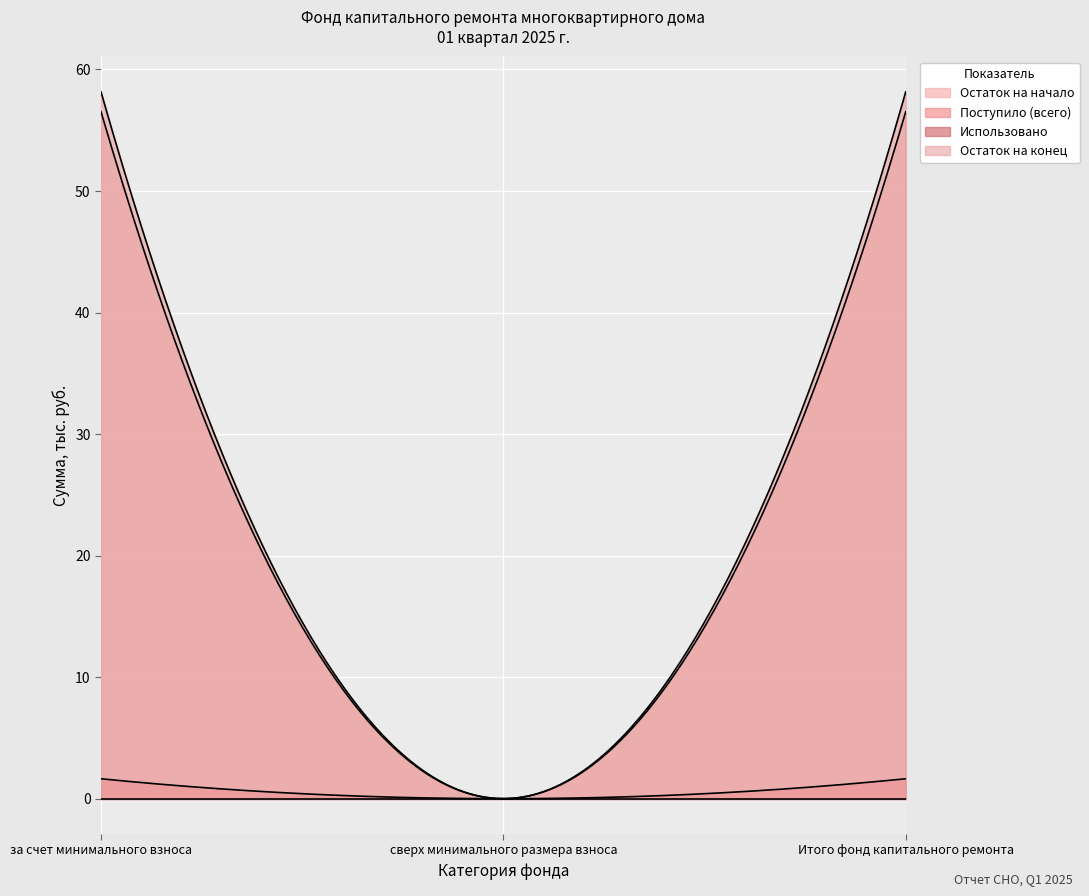

List the labels in order of Остаток на конец value, smallest first.

сверх минимального размера взноса, за счет минимального взноса, Итого фонд капитального ремонта